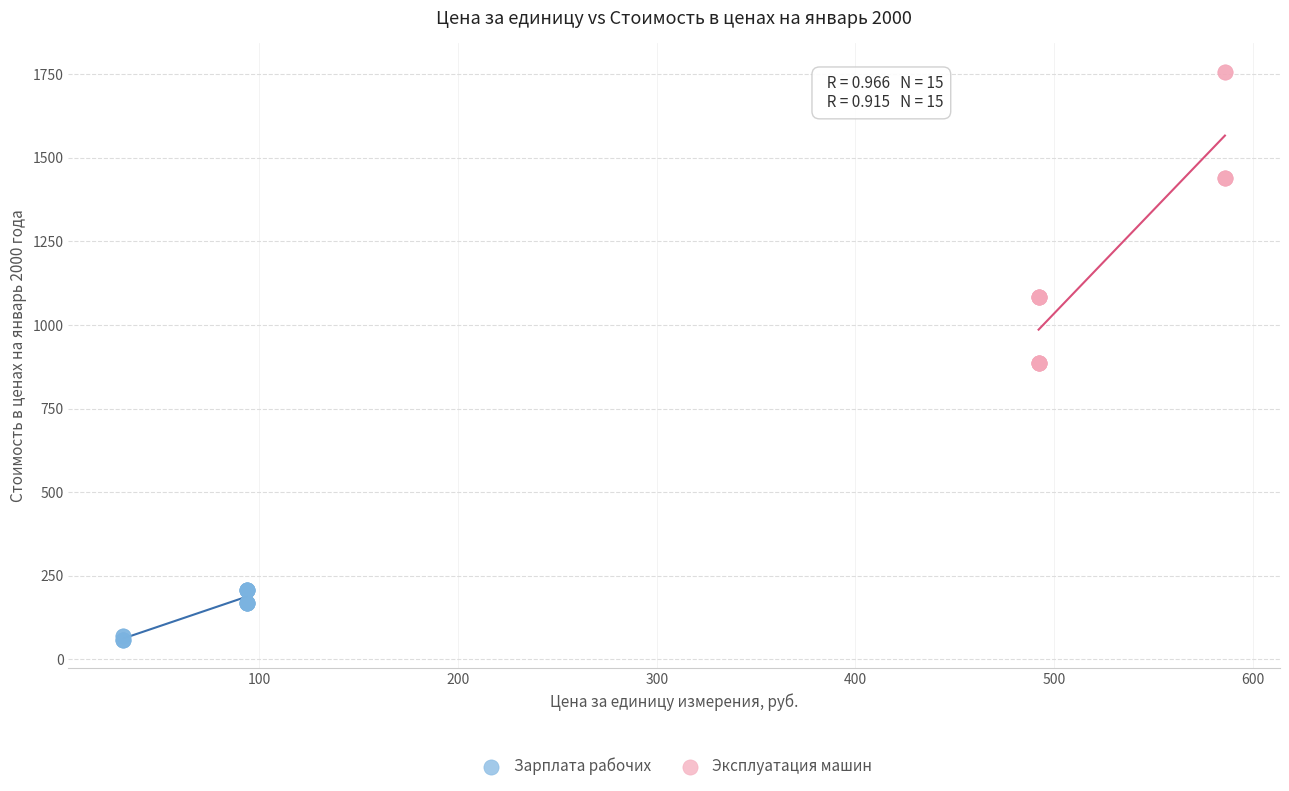

Which series contains the lowest Y value?

Зарплата рабочих